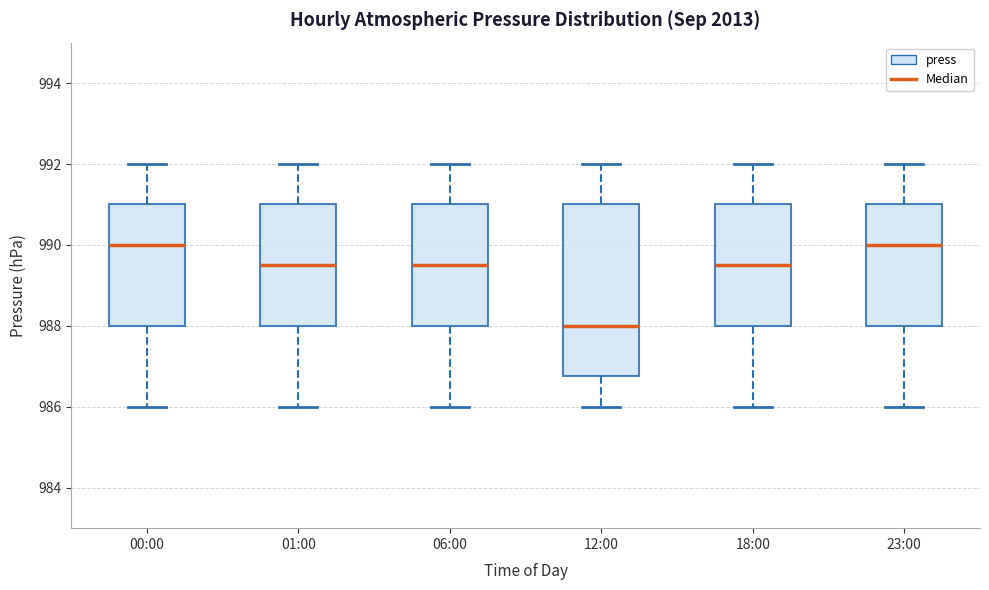

Where is the lower edge of the box for 23:00 on the y-axis? The values are not printed on the chart, so give them approximately, as read against the axis.

988.0